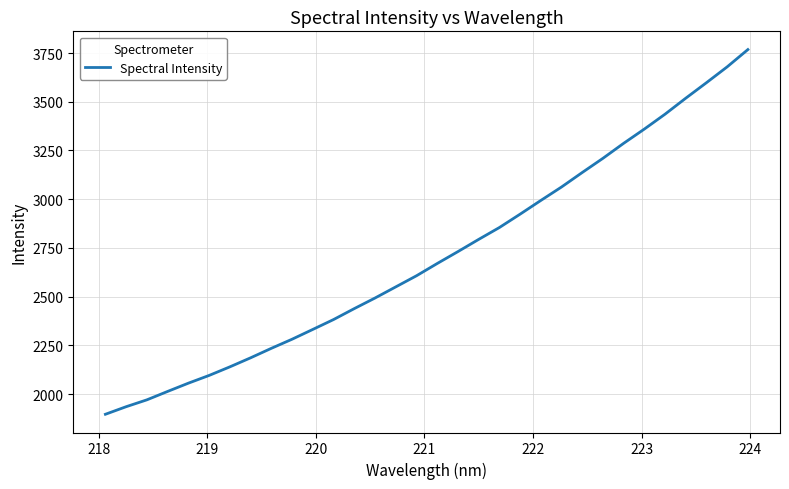

How many lines are shown in the chart?

1